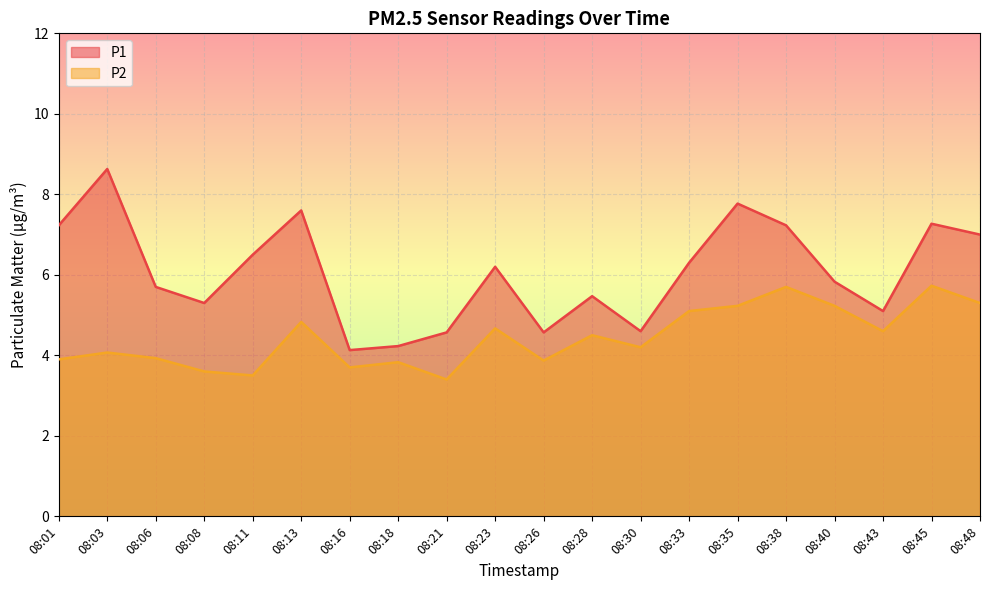

Reading right to left, transcribe all the data shown in this chart.

P1: 7.0	7.3	5.1	5.8	7.2	7.8	6.3	4.6	5.5	4.6	6.2	4.6	4.2	4.1	7.6	6.5	5.3	5.7	8.6	7.2
P2: 5.3	5.7	4.6	5.2	5.7	5.2	5.1	4.2	4.5	3.9	4.7	3.4	3.8	3.7	4.8	3.5	3.6	3.9	4.1	3.9